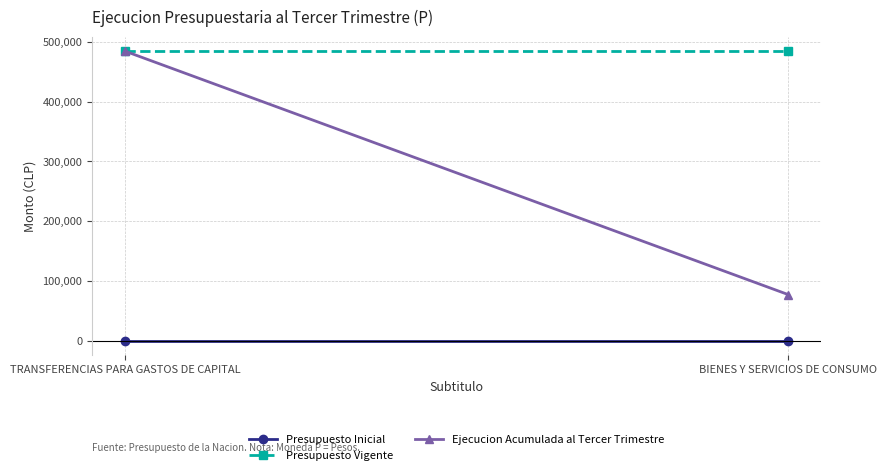

Reading left to right, transcribe all the data shown in this chart.

Presupuesto Inicial: TRANSFERENCIAS PARA GASTOS DE CAPITAL=0	BIENES Y SERVICIOS DE CONSUMO=0
Presupuesto Vigente: TRANSFERENCIAS PARA GASTOS DE CAPITAL=484416	BIENES Y SERVICIOS DE CONSUMO=484416
Ejecucion Acumulada al Tercer Trimestre: TRANSFERENCIAS PARA GASTOS DE CAPITAL=484416	BIENES Y SERVICIOS DE CONSUMO=77000